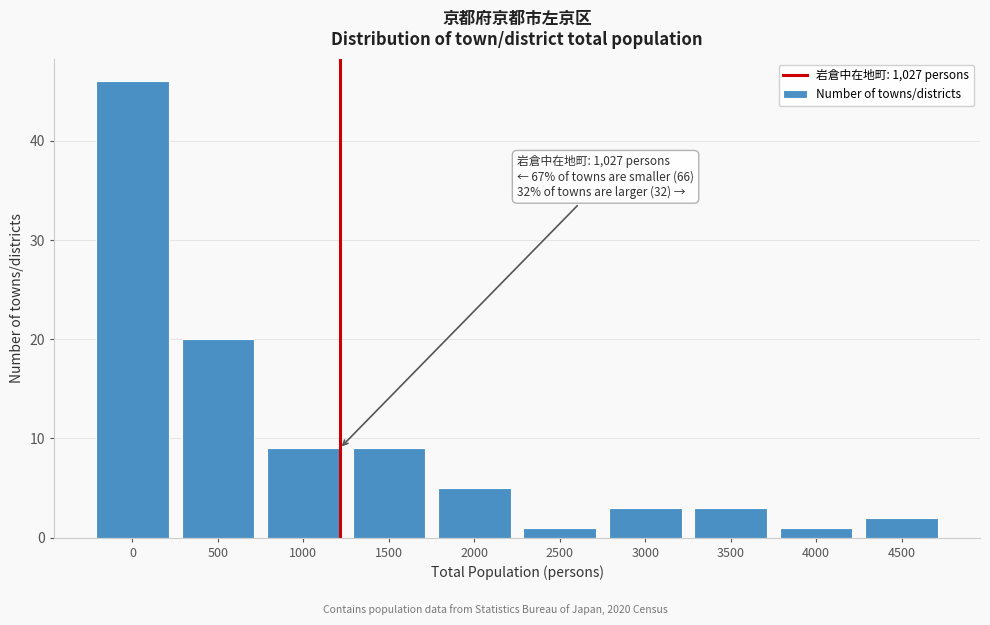

Reading left to right, extract all data points from this chart.

46	20	9	9	5	1	3	3	1	2